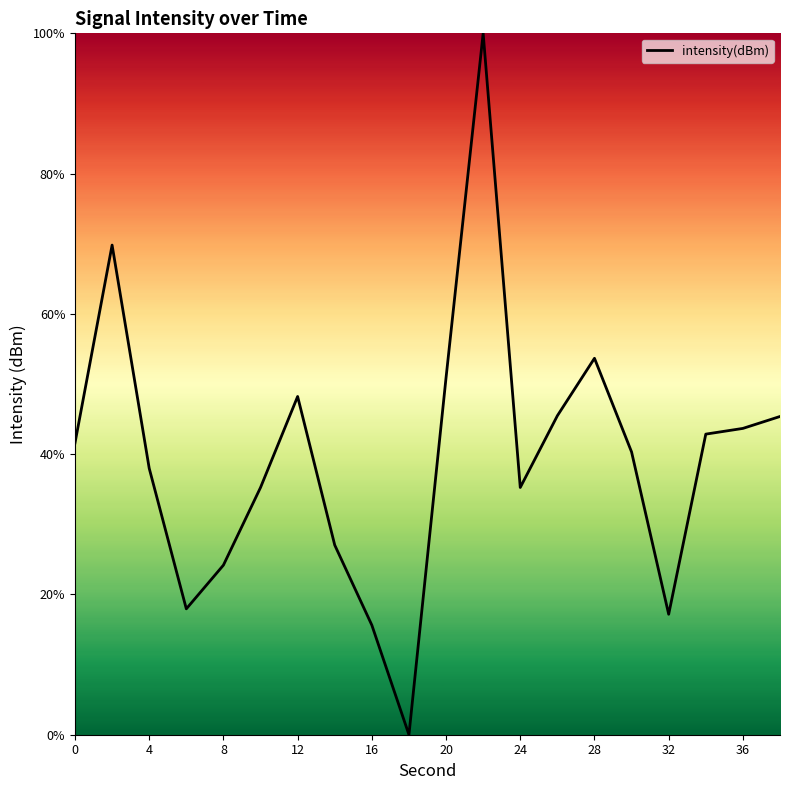

What is the greatest value displayed?

100.0